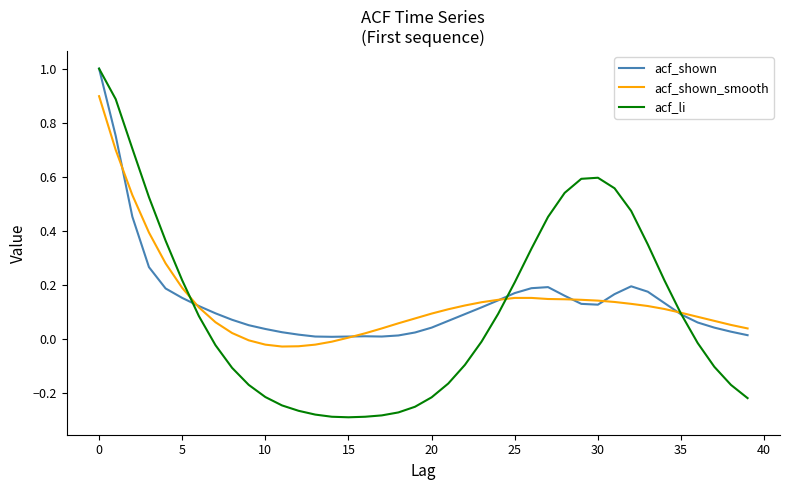

What is the maximum value for acf_shown_smooth?

0.9